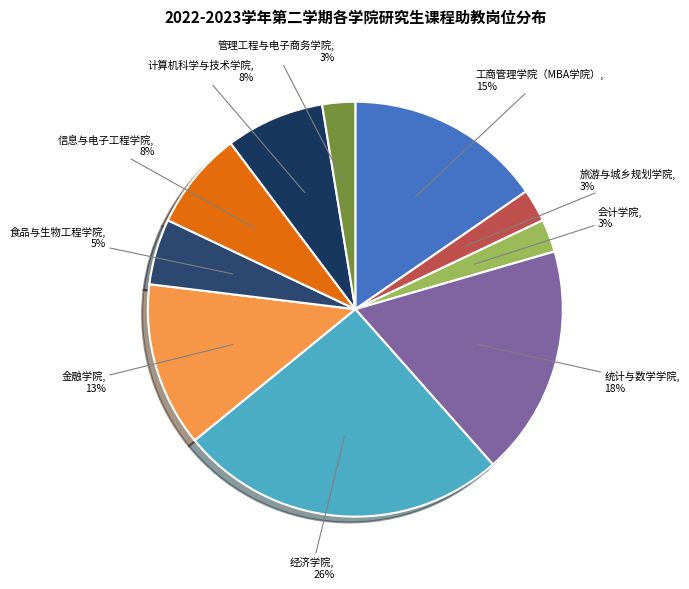

Approximately how many times larger is the value at 食品与生物工程学院 compared to 金融学院?

0.4